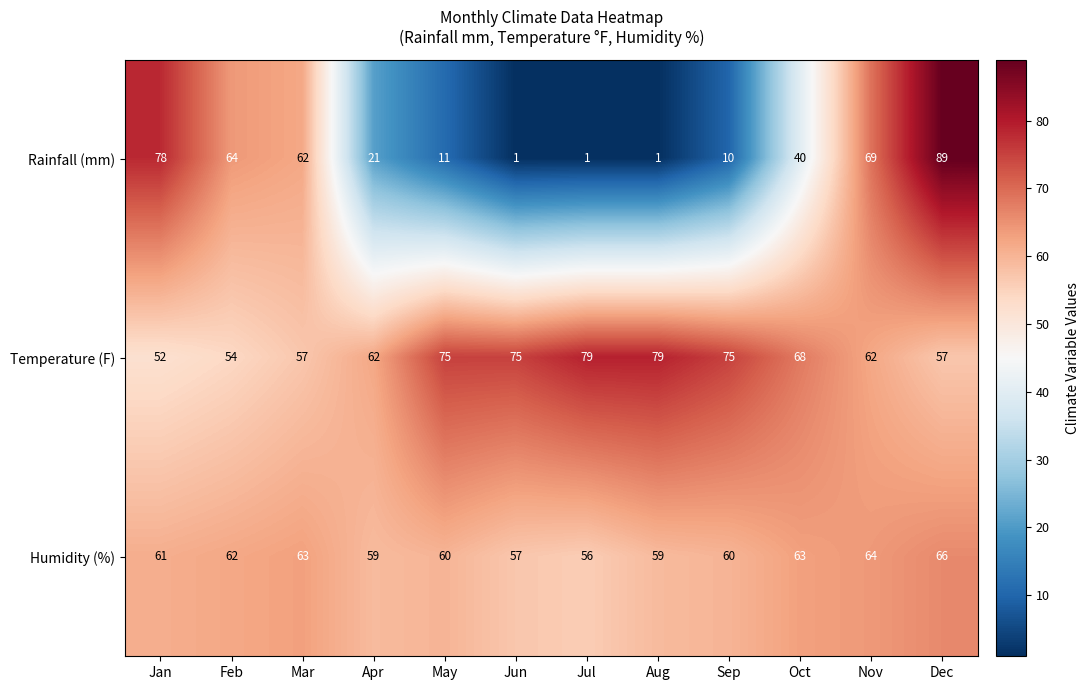

What is the sum of all Rainfall (mm) values?

447